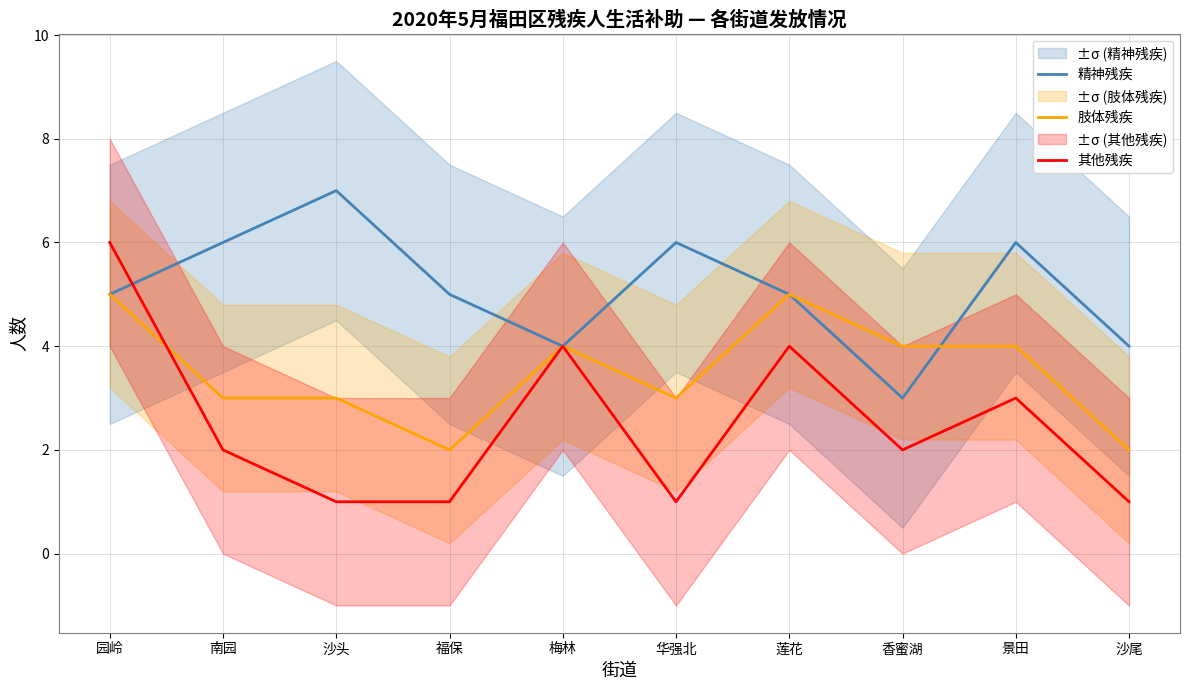

Where does the 其他残疾 series first go above 2?

园岭